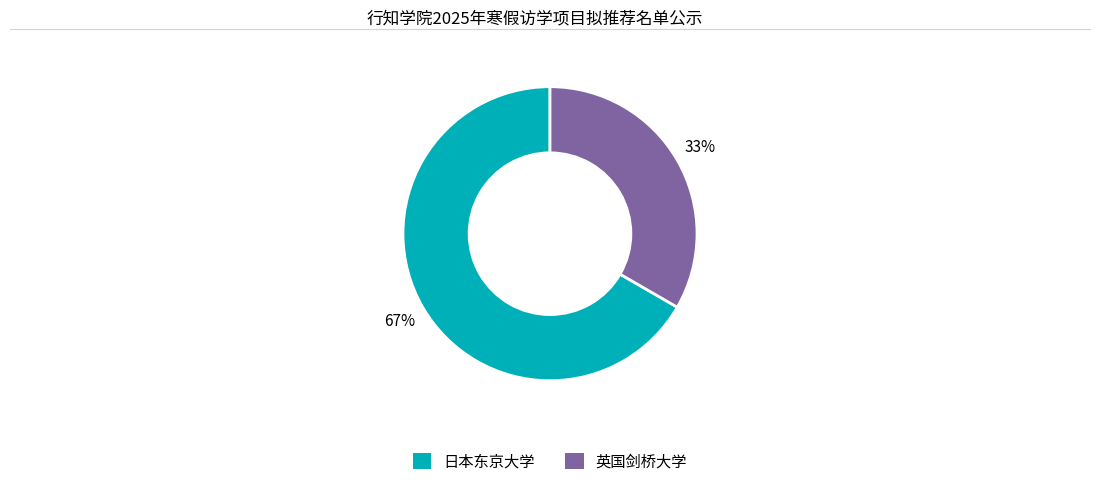

To the nearest percent, what is the combined percentage of 日本东京大学 and 英国剑桥大学?

100%